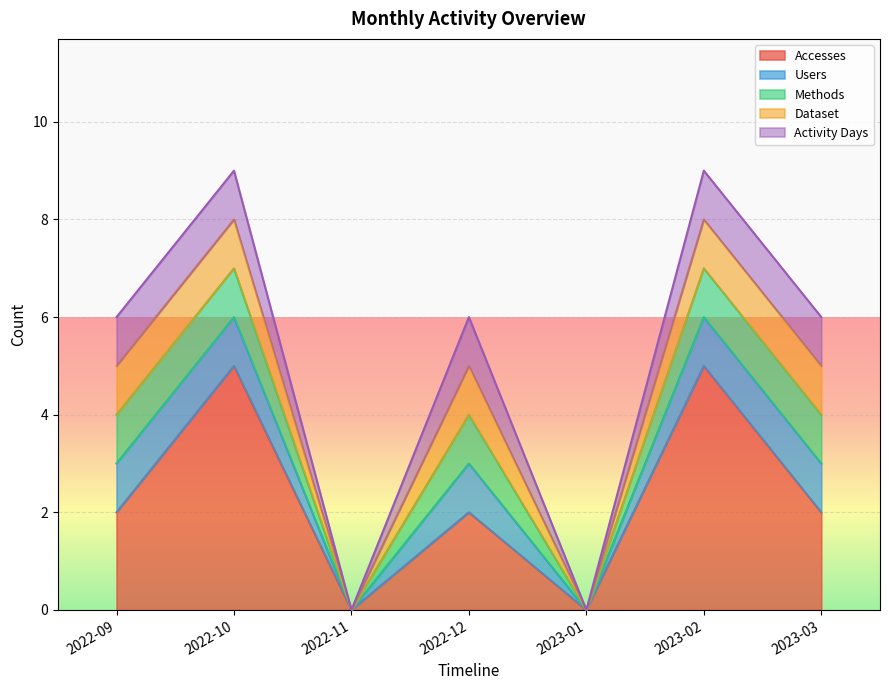

In Users, how many points are lower than both neighbors (excluding endpoints)?

2